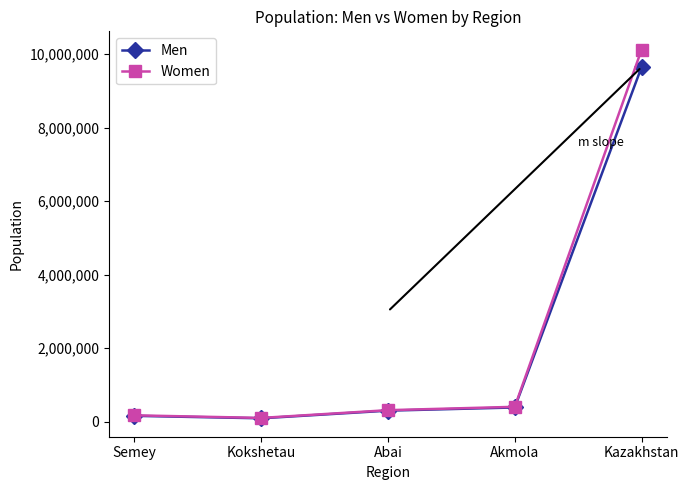

Which series changed the most between Kokshetau and Kazakhstan?

Women